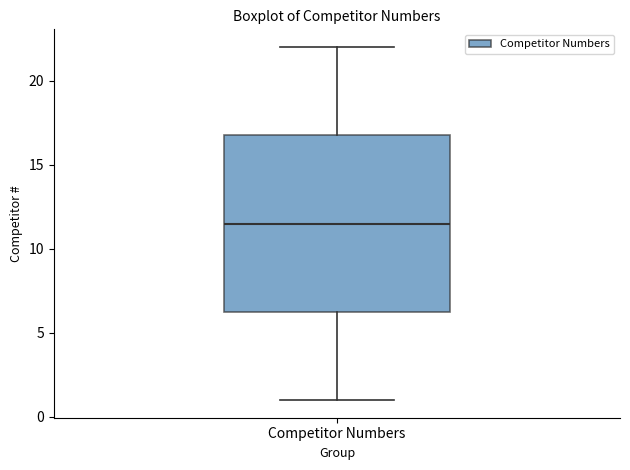

Read this box plot against the y-axis: the position of the median line, the range covered by the box, and the ends of both whiskers. The values are not printed on the chart, so give them approximately, as read against the axis.

median 11.5, box 6.5 to 17.0, whiskers 1.0 to 22.0